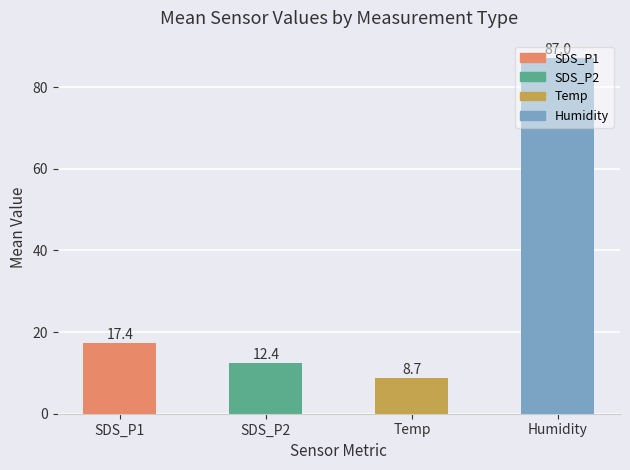

The value at SDS_P2 is 16.7. True or false?

False